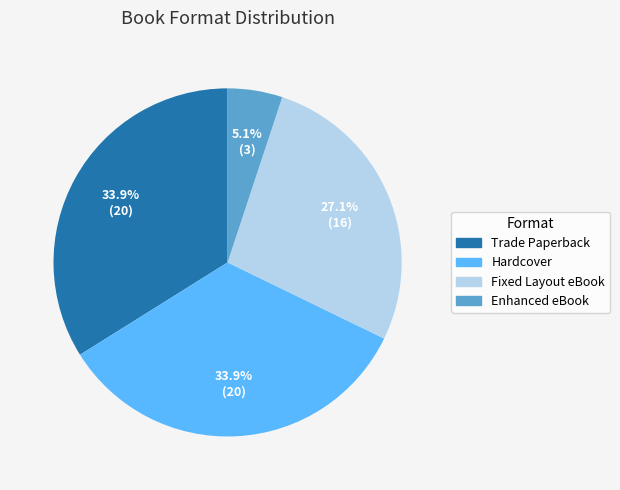

What is the ratio of the value at Enhanced eBook to the value at Fixed Layout eBook?

0.2